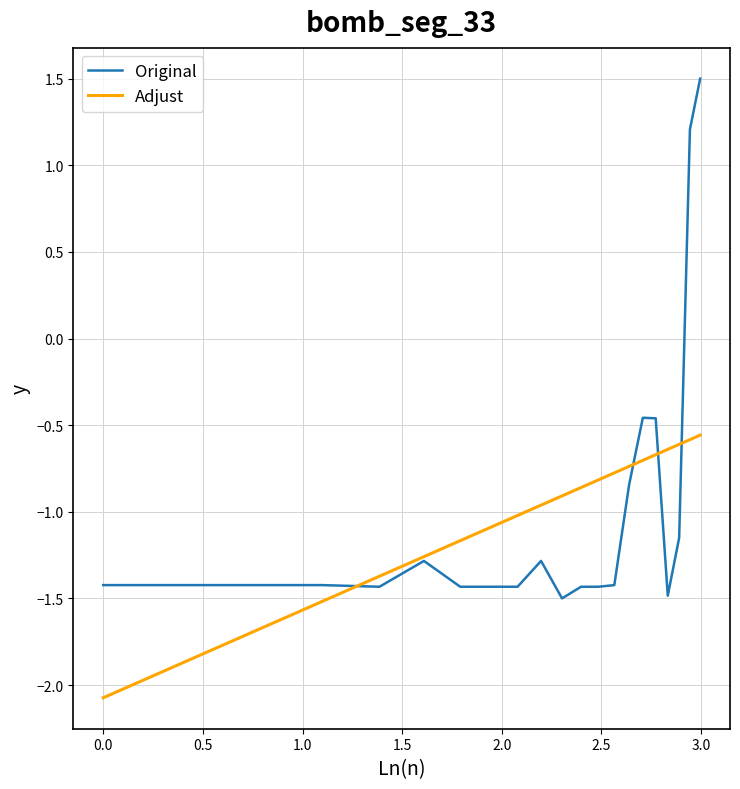

What is the greatest value displayed?

1.5